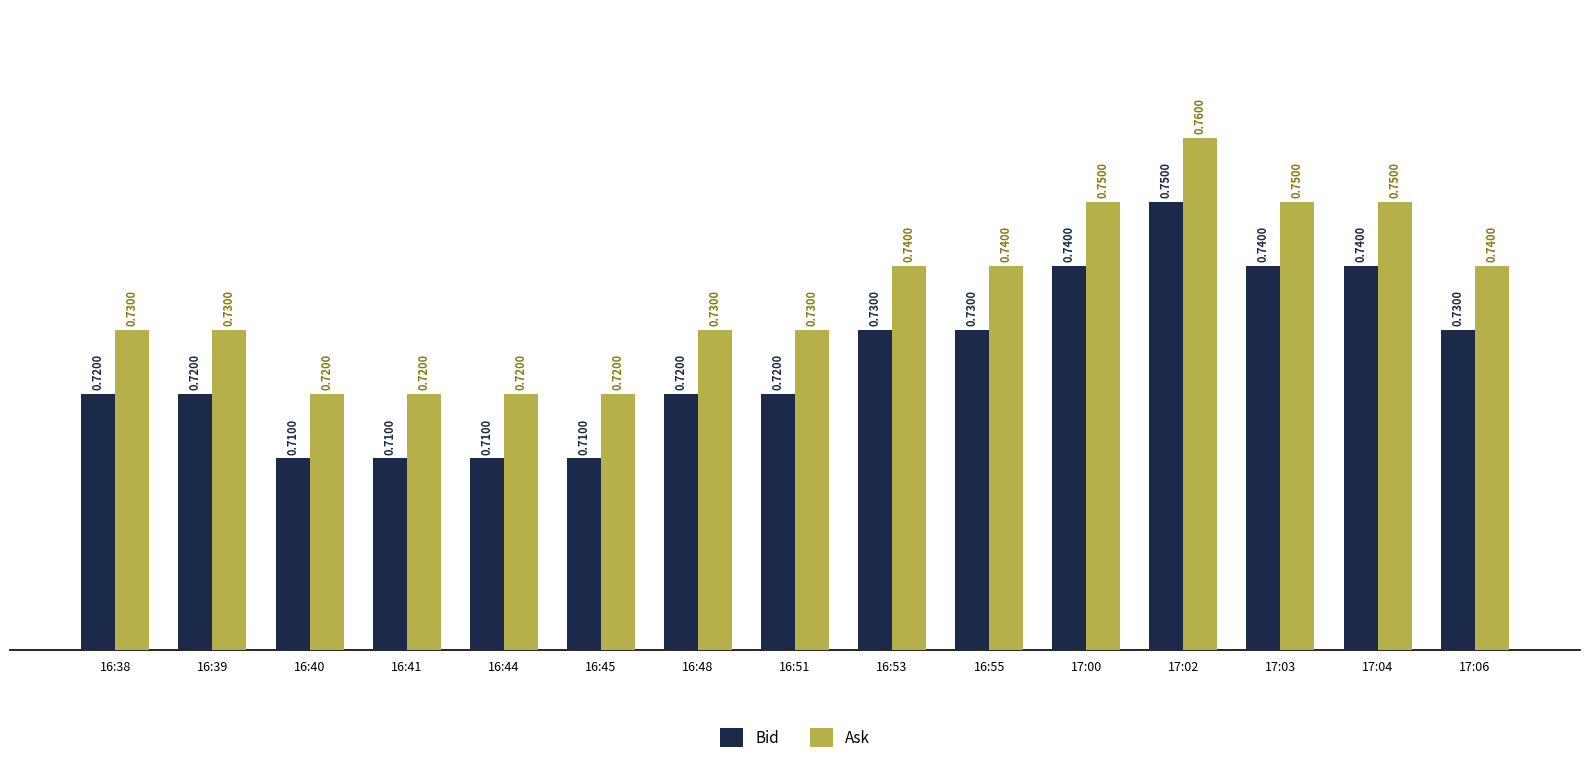

What is the sum of all Ask values?

11.0